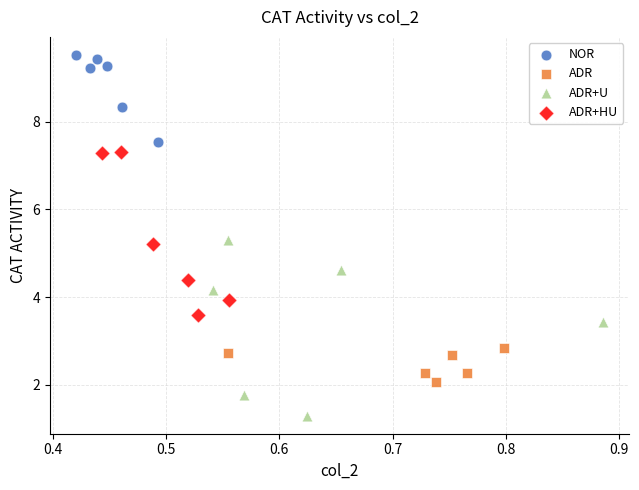

Which series contains the lowest Y value?

ADR+U